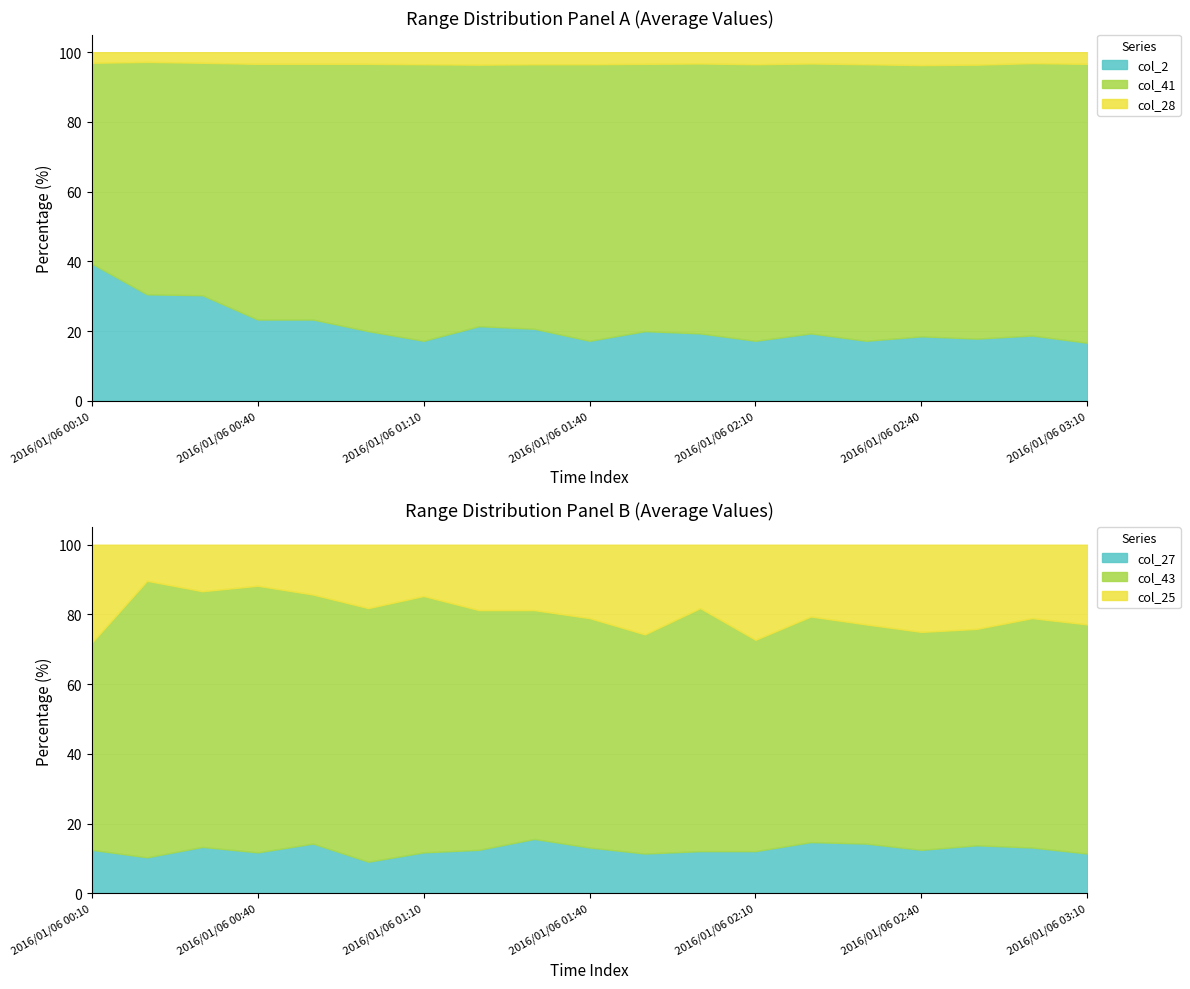

Reading left to right, list all the values displayed in this chart.

col_28: 2016/01/06 00:10=0.1	2016/01/06 00:20=0.1	2016/01/06 00:30=0.1	2016/01/06 00:40=0.1	2016/01/06 00:50=0.1	2016/01/06 01:00=0.1	2016/01/06 01:10=0.1	2016/01/06 01:20=0.1	2016/01/06 01:30=0.1	2016/01/06 01:40=0.1	2016/01/06 01:50=0.1	2016/01/06 02:00=0.1	2016/01/06 02:10=0.1	2016/01/06 02:20=0.1	2016/01/06 02:30=0.1	2016/01/06 02:40=0.1	2016/01/06 02:50=0.1	2016/01/06 03:00=0.1	2016/01/06 03:10=0.1
col_2: 2016/01/06 00:10=1.3	2016/01/06 00:20=1.1	2016/01/06 00:30=1.0	2016/01/06 00:40=0.7	2016/01/06 00:50=0.7	2016/01/06 01:00=0.6	2016/01/06 01:10=0.5	2016/01/06 01:20=0.6	2016/01/06 01:30=0.6	2016/01/06 01:40=0.5	2016/01/06 01:50=0.6	2016/01/06 02:00=0.6	2016/01/06 02:10=0.5	2016/01/06 02:20=0.6	2016/01/06 02:30=0.5	2016/01/06 02:40=0.5	2016/01/06 02:50=0.5	2016/01/06 03:00=0.6	2016/01/06 03:10=0.5
col_41: 2016/01/06 00:10=1.9	2016/01/06 00:20=2.4	2016/01/06 00:30=2.2	2016/01/06 00:40=2.2	2016/01/06 00:50=2.2	2016/01/06 01:00=2.3	2016/01/06 01:10=2.3	2016/01/06 01:20=2.1	2016/01/06 01:30=2.2	2016/01/06 01:40=2.3	2016/01/06 01:50=2.3	2016/01/06 02:00=2.4	2016/01/06 02:10=2.3	2016/01/06 02:20=2.4	2016/01/06 02:30=2.3	2016/01/06 02:40=2.1	2016/01/06 02:50=2.2	2016/01/06 03:00=2.5	2016/01/06 03:10=2.4
col_43: 2016/01/06 00:10=1.9	2016/01/06 00:20=2.3	2016/01/06 00:30=2.2	2016/01/06 00:40=2.6	2016/01/06 00:50=2.0	2016/01/06 01:00=2.4	2016/01/06 01:10=2.5	2016/01/06 01:20=2.2	2016/01/06 01:30=2.1	2016/01/06 01:40=2.5	2016/01/06 01:50=2.2	2016/01/06 02:00=2.3	2016/01/06 02:10=2.0	2016/01/06 02:20=2.2	2016/01/06 02:30=2.2	2016/01/06 02:40=2.0	2016/01/06 02:50=1.8	2016/01/06 03:00=2.5	2016/01/06 03:10=2.3
col_25: 2016/01/06 00:10=0.9	2016/01/06 00:20=0.3	2016/01/06 00:30=0.4	2016/01/06 00:40=0.4	2016/01/06 00:50=0.4	2016/01/06 01:00=0.6	2016/01/06 01:10=0.5	2016/01/06 01:20=0.6	2016/01/06 01:30=0.6	2016/01/06 01:40=0.8	2016/01/06 01:50=0.9	2016/01/06 02:00=0.6	2016/01/06 02:10=0.9	2016/01/06 02:20=0.7	2016/01/06 02:30=0.8	2016/01/06 02:40=0.8	2016/01/06 02:50=0.7	2016/01/06 03:00=0.8	2016/01/06 03:10=0.8
col_27: 2016/01/06 00:10=0.4	2016/01/06 00:20=0.3	2016/01/06 00:30=0.4	2016/01/06 00:40=0.4	2016/01/06 00:50=0.4	2016/01/06 01:00=0.3	2016/01/06 01:10=0.4	2016/01/06 01:20=0.4	2016/01/06 01:30=0.5	2016/01/06 01:40=0.5	2016/01/06 01:50=0.4	2016/01/06 02:00=0.4	2016/01/06 02:10=0.4	2016/01/06 02:20=0.5	2016/01/06 02:30=0.5	2016/01/06 02:40=0.4	2016/01/06 02:50=0.4	2016/01/06 03:00=0.5	2016/01/06 03:10=0.4